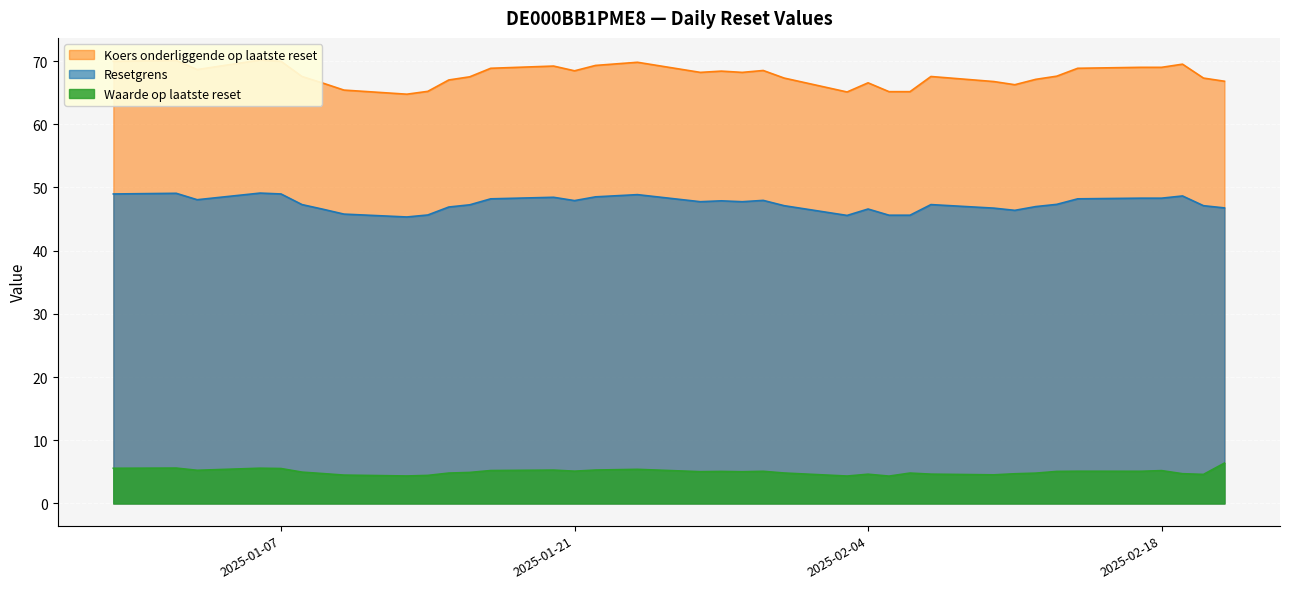

Which series has the largest range (max minus min)?

Koers onderliggende op laatste reset